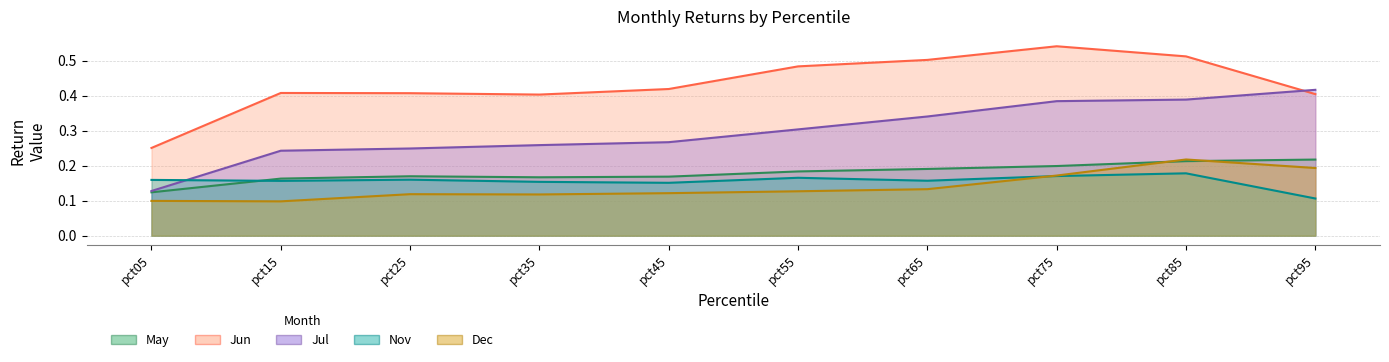

True or false: Jul and Nov cross at least once.

True